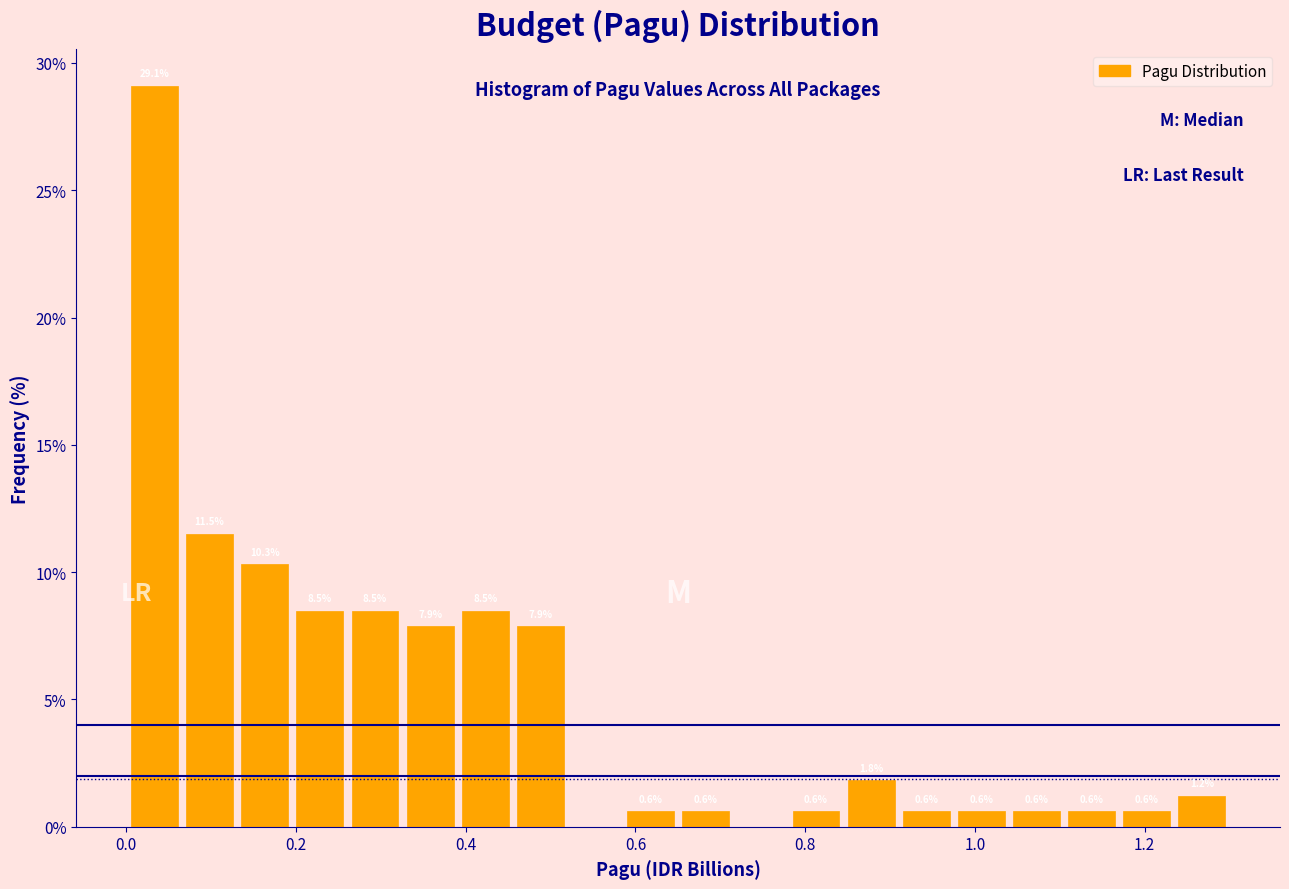

Around what value on the x-axis is the tallest bar? Give the approximate position of its centre, as read against the axis.

0.04